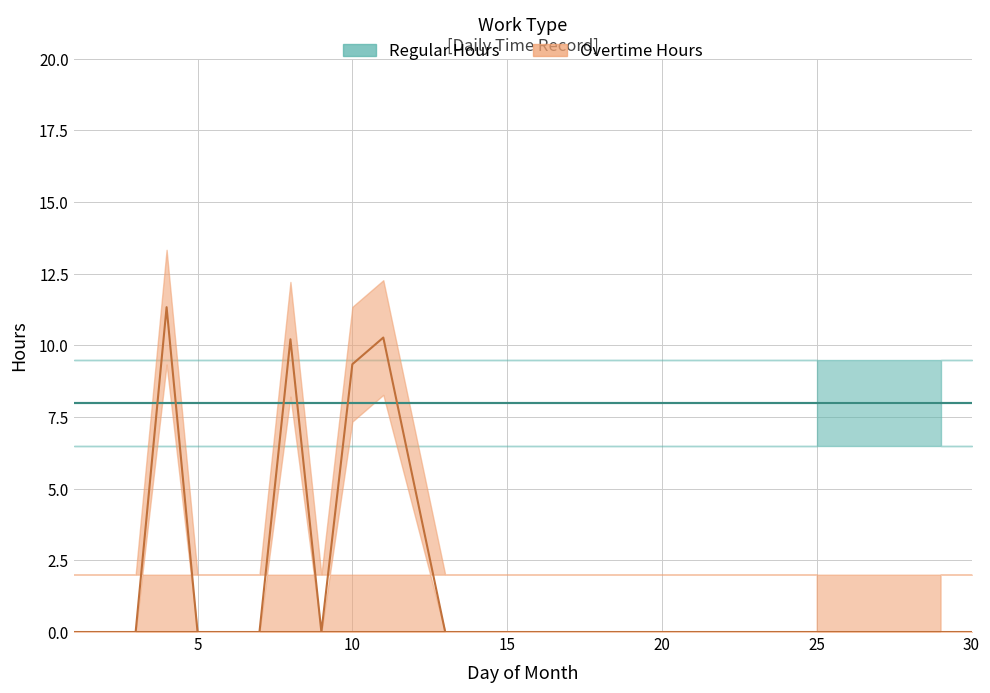

What is the difference between the maximum and minimum values?

11.3